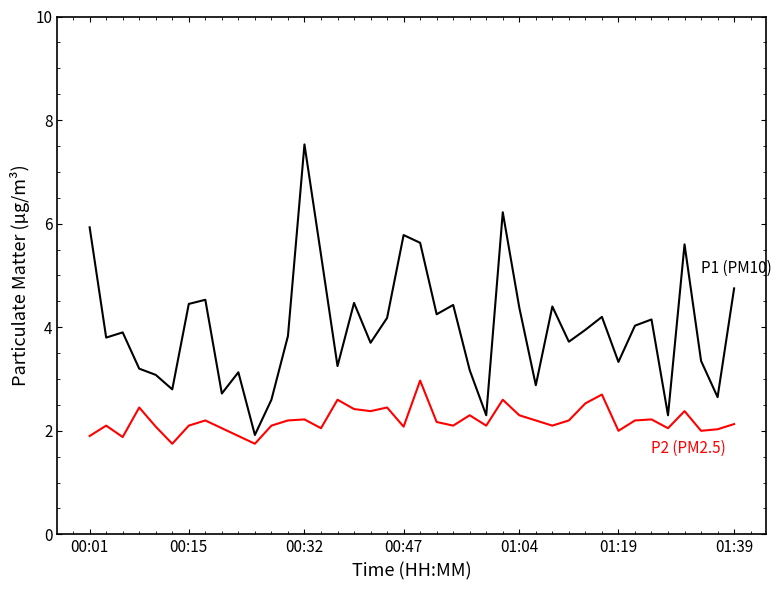

What is the greatest value displayed?

7.5